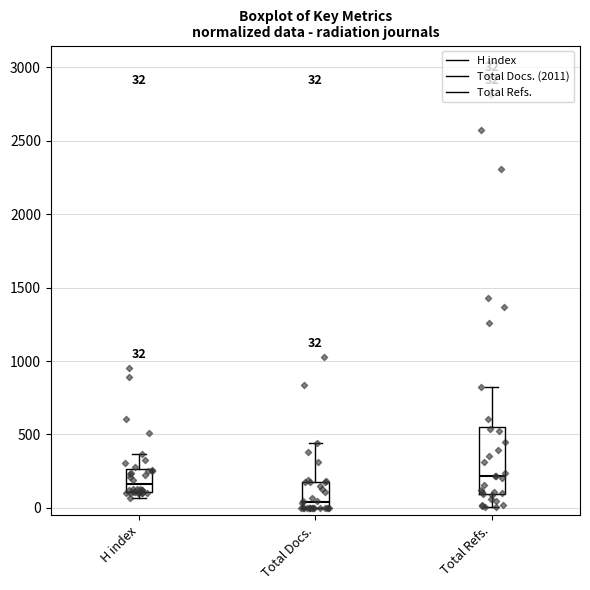

Which box is the tallest, from its lower edge to its upper edge?

Total Refs.